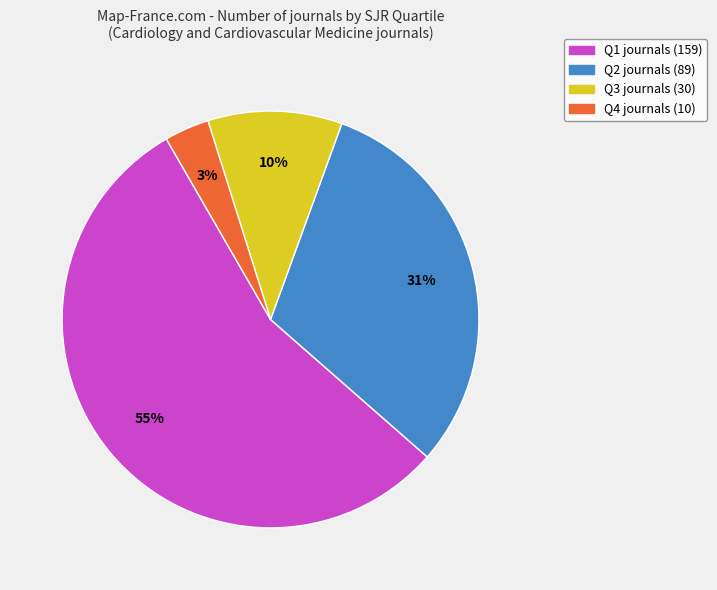

To the nearest percent, what is the combined percentage of Q2 and Q3?

41%